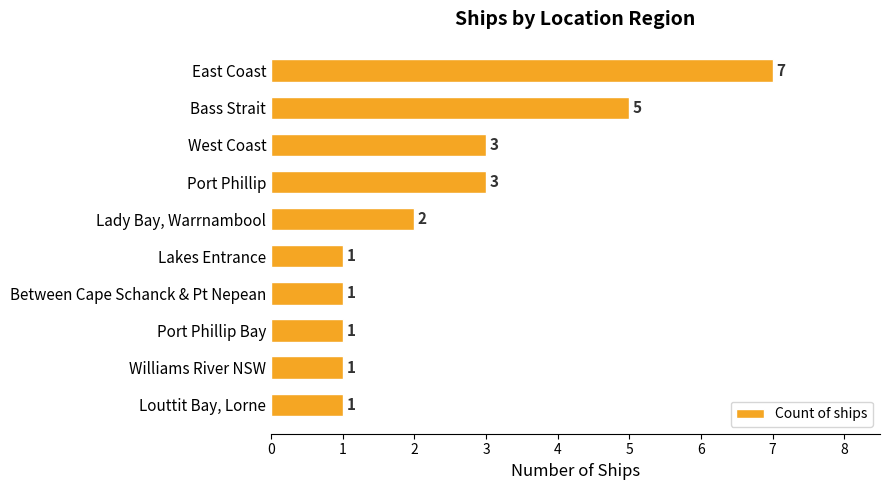

What is the change in value from Bass Strait to Williams River NSW?

-4